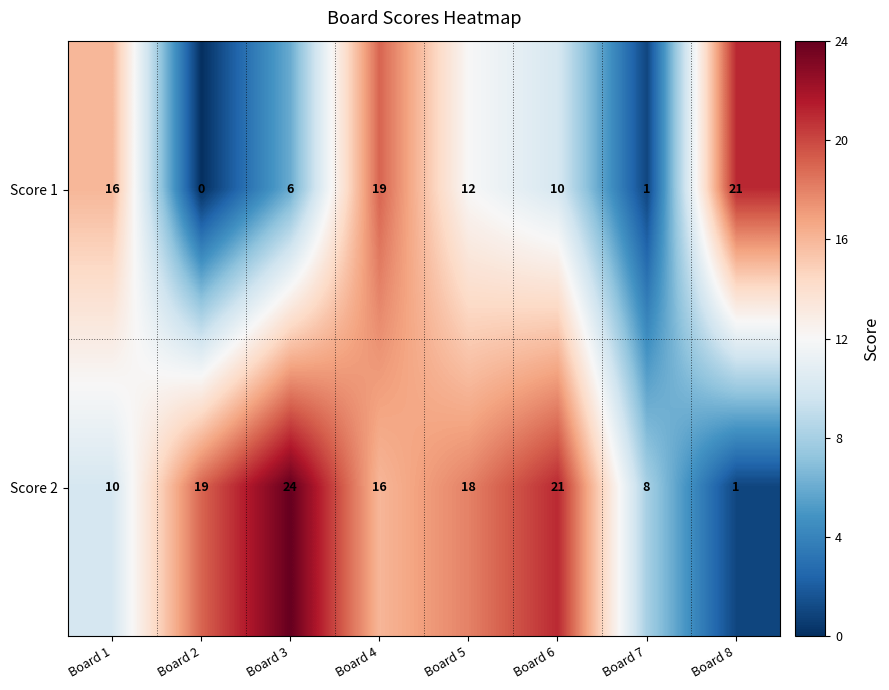

What is the average value of the Score 2 series?

15